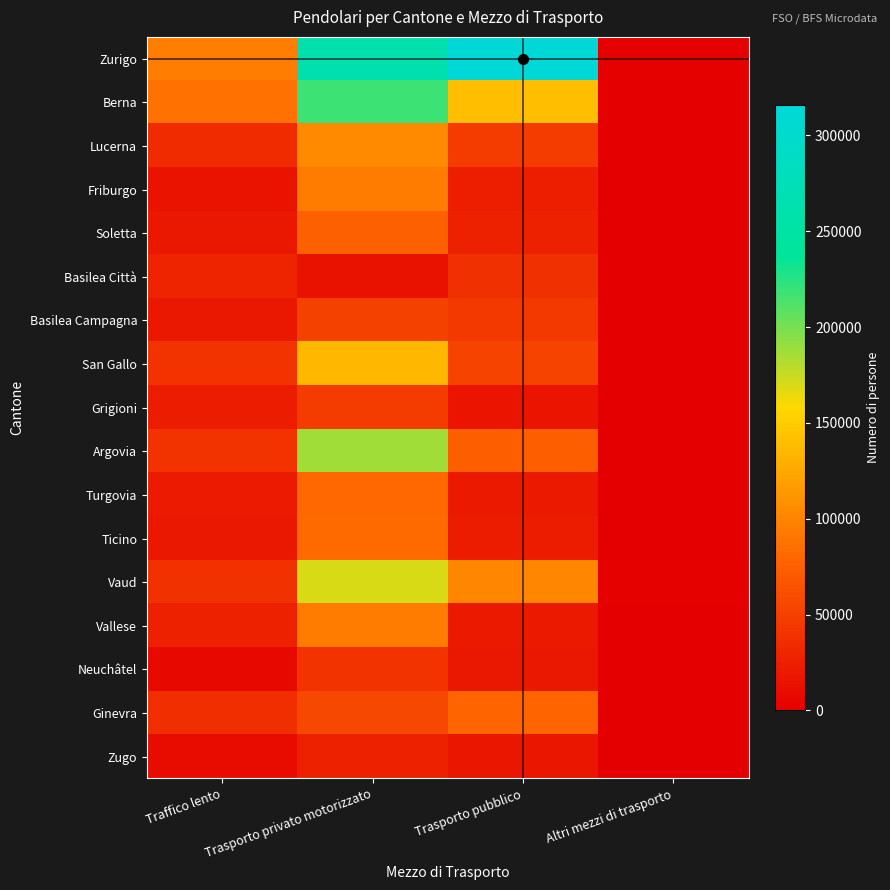

Reading left to right, list all the values displayed in this chart.

Zurigo: Traffico lento=95344.3	Trasporto privato motorizzato=265114.5	Trasporto pubblico=315949.4	Altri mezzi di trasporto=1886.2
Berna: Traffico lento=87190.1	Trasporto privato motorizzato=217957.4	Trasporto pubblico=139825.8	Altri mezzi di trasporto=1141.7
Lucerna: Traffico lento=33549.8	Trasporto privato motorizzato=103966.7	Trasporto pubblico=47483.4	Altri mezzi di trasporto=478.9
Friburgo: Traffico lento=15166.4	Trasporto privato motorizzato=94340.7	Trasporto pubblico=24465.5	Altri mezzi di trasporto=478.8
Soletta: Traffico lento=18548.3	Trasporto privato motorizzato=75213.2	Trasporto pubblico=26303.8	Altri mezzi di trasporto=188.0
Basilea Città: Traffico lento=28008.4	Trasporto privato motorizzato=13814.7	Trasporto pubblico=37340.5	Altri mezzi di trasporto=425.1
Basilea Campagna: Traffico lento=18828.8	Trasporto privato motorizzato=51771.6	Trasporto pubblico=43954.8	Altri mezzi di trasporto=0.0
San Gallo: Traffico lento=39647.8	Trasporto privato motorizzato=134829.2	Trasporto pubblico=52002.9	Altri mezzi di trasporto=399.7
Grigioni: Traffico lento=23407.3	Trasporto privato motorizzato=47182.3	Trasporto pubblico=16108.2	Altri mezzi di trasporto=241.3
Argovia: Traffico lento=39995.3	Trasporto privato motorizzato=187045.1	Trasporto pubblico=73322.5	Altri mezzi di trasporto=690.4
Turgovia: Traffico lento=21166.2	Trasporto privato motorizzato=80563.1	Trasporto pubblico=20181.0	Altri mezzi di trasporto=212.7
Ticino: Traffico lento=18603.0	Trasporto privato motorizzato=81986.4	Trasporto pubblico=23243.2	Altri mezzi di trasporto=413.4
Vaud: Traffico lento=38693.0	Trasporto privato motorizzato=169416.8	Trasporto pubblico=102060.4	Altri mezzi di trasporto=1250.7
Vallese: Traffico lento=25086.5	Trasporto privato motorizzato=93950.0	Trasporto pubblico=20496.1	Altri mezzi di trasporto=854.3
Neuchâtel: Traffico lento=8572.2	Trasporto privato motorizzato=40304.8	Trasporto pubblico=19139.8	Altri mezzi di trasporto=200.8
Ginevra: Traffico lento=36993.4	Trasporto privato motorizzato=55940.7	Trasporto pubblico=78160.5	Altri mezzi di trasporto=1110.0
Zugo: Traffico lento=10524.0	Trasporto privato motorizzato=26327.6	Trasporto pubblico=18321.9	Altri mezzi di trasporto=183.2